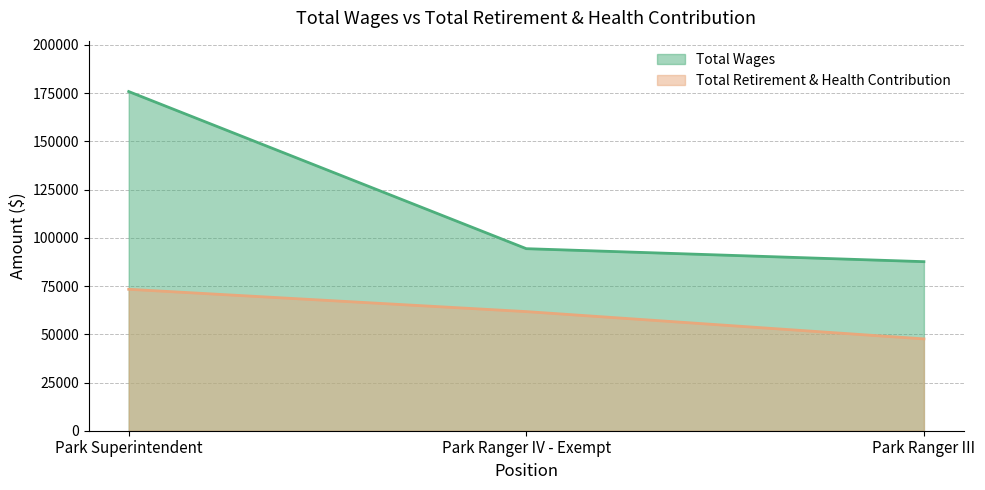

Does the chart display data point markers on the line(s)?

No